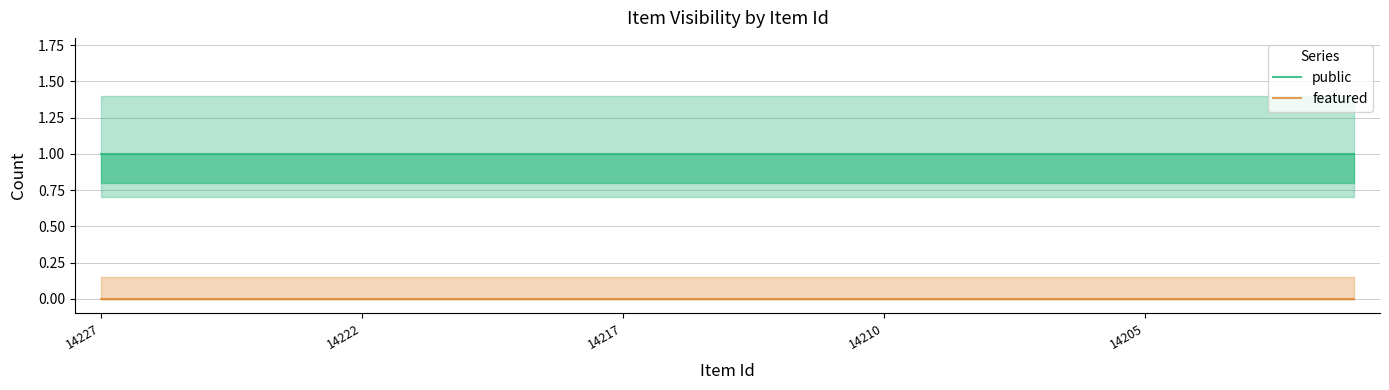

True or false: featured and public cross at least once.

False